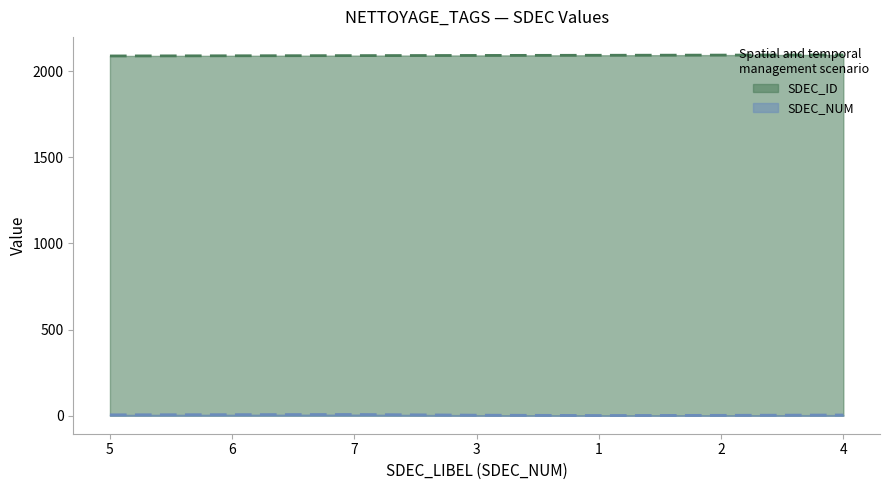

List the series in order of their peak value, lowest first.

SDEC_NUM, SDEC_ID